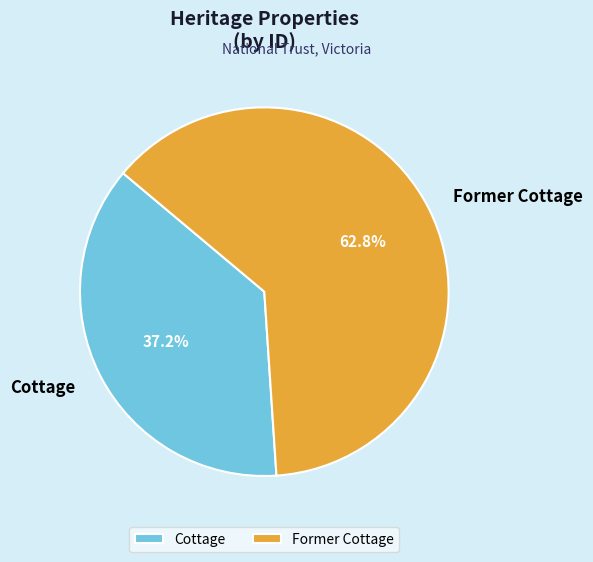

Which category has the smallest portion of the pie?

Cottage